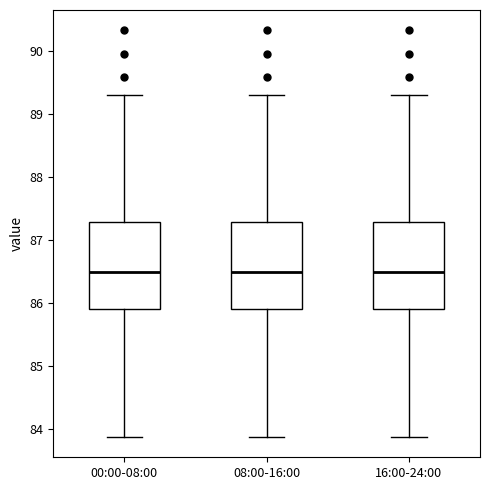

Reading left to right, read every box against the y-axis: the position of its median line, the range the box covers, and the ends of its whiskers. The values are not printed on the chart, so give them approximately, as read against the axis.

00:00-08:00: median 86.5, box 85.9 to 87.3, whiskers 83.9 to 89.3
08:00-16:00: median 86.5, box 85.9 to 87.3, whiskers 83.9 to 89.3
16:00-24:00: median 86.5, box 85.9 to 87.3, whiskers 83.9 to 89.3